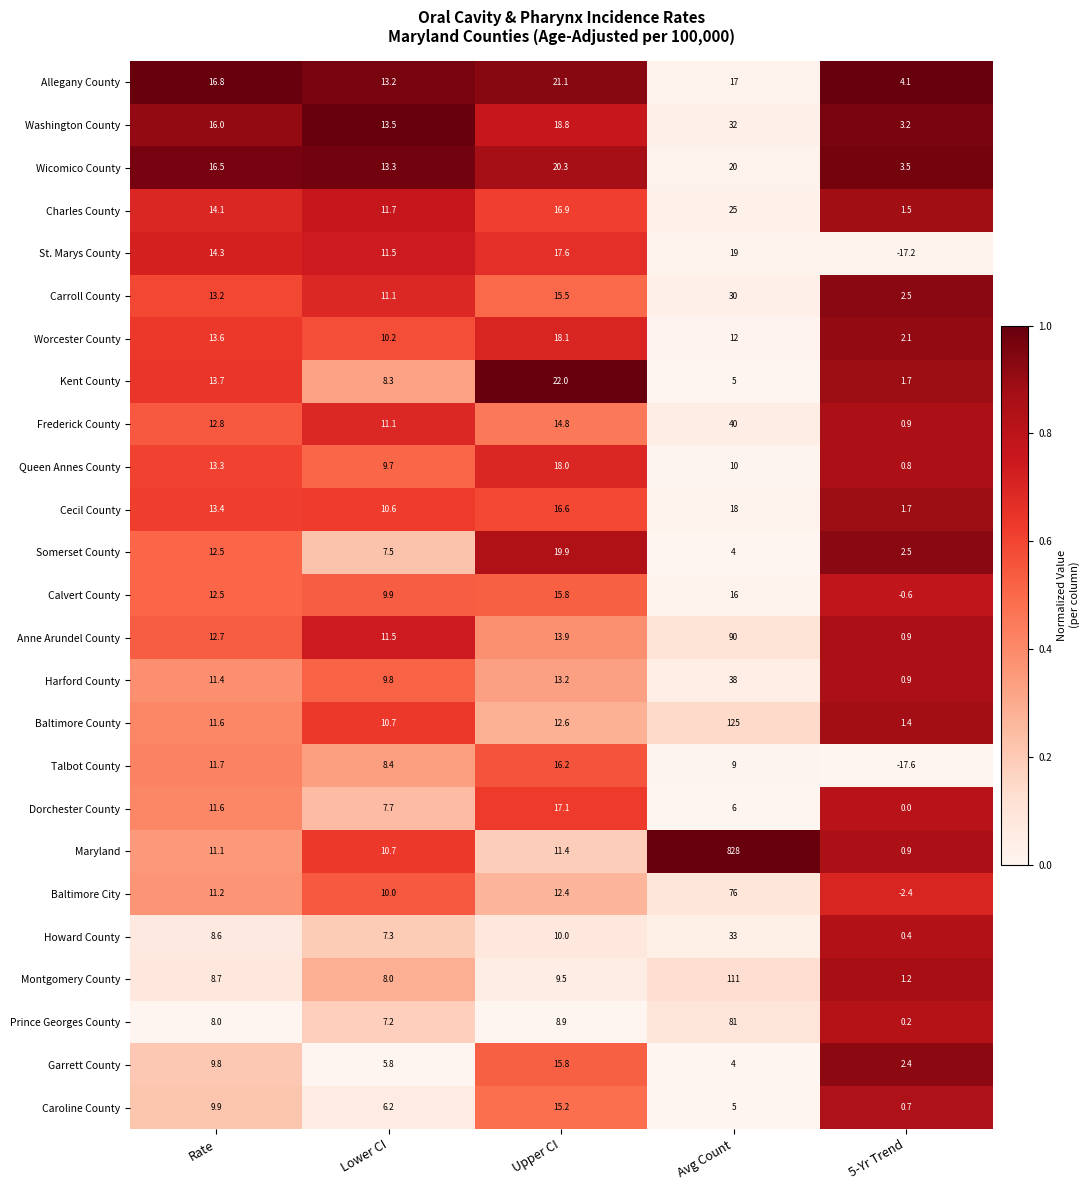

What is the average value of the Howard County series?

11.9